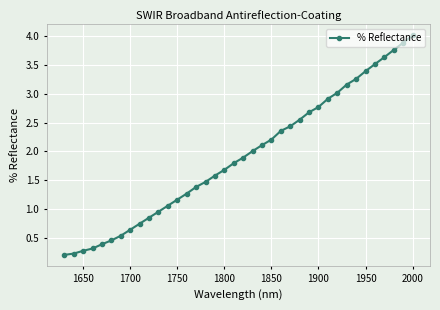

What is the difference between the second highest and second lowest values?

3.7